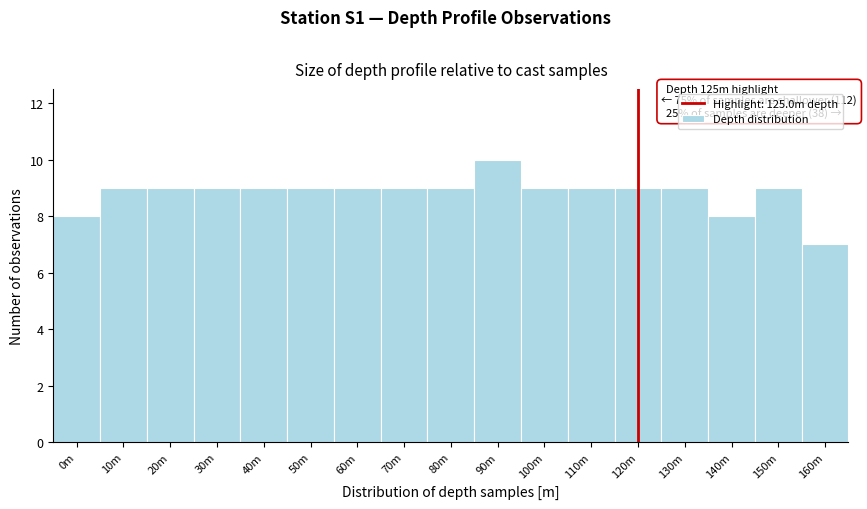

Reading left to right, transcribe all the data shown in this chart.

8	9	9	9	9	9	9	9	9	10	9	9	9	9	8	9	7